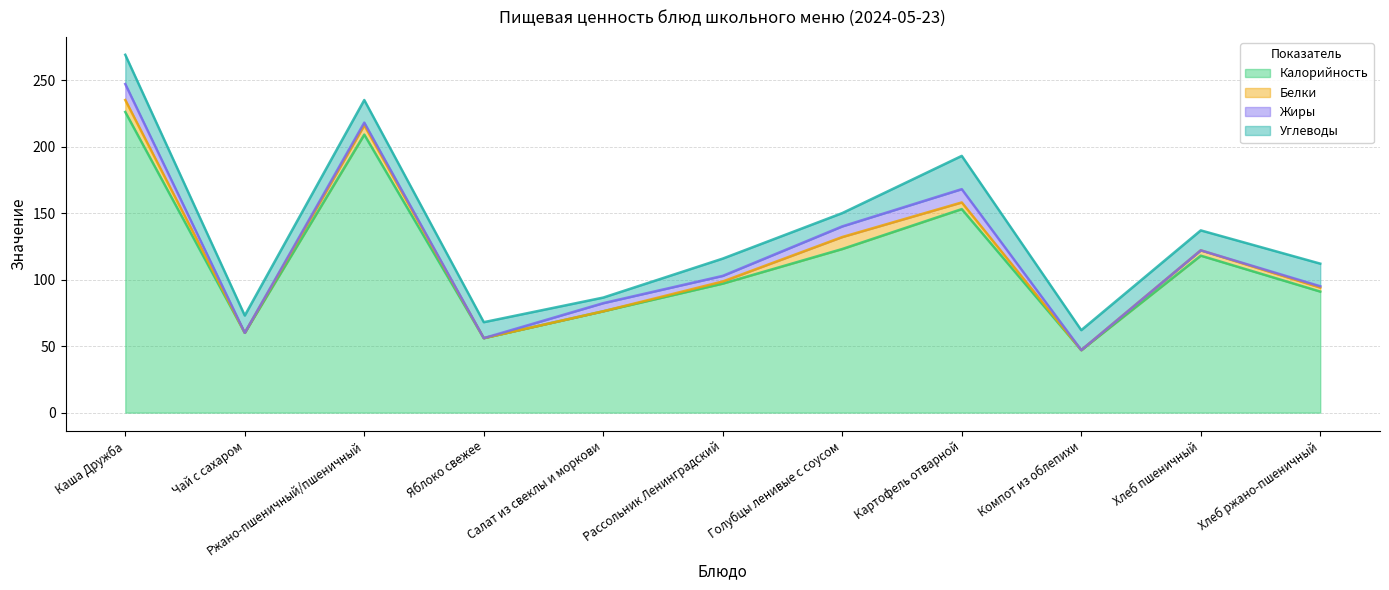

Does the chart have visible grid lines?

Yes